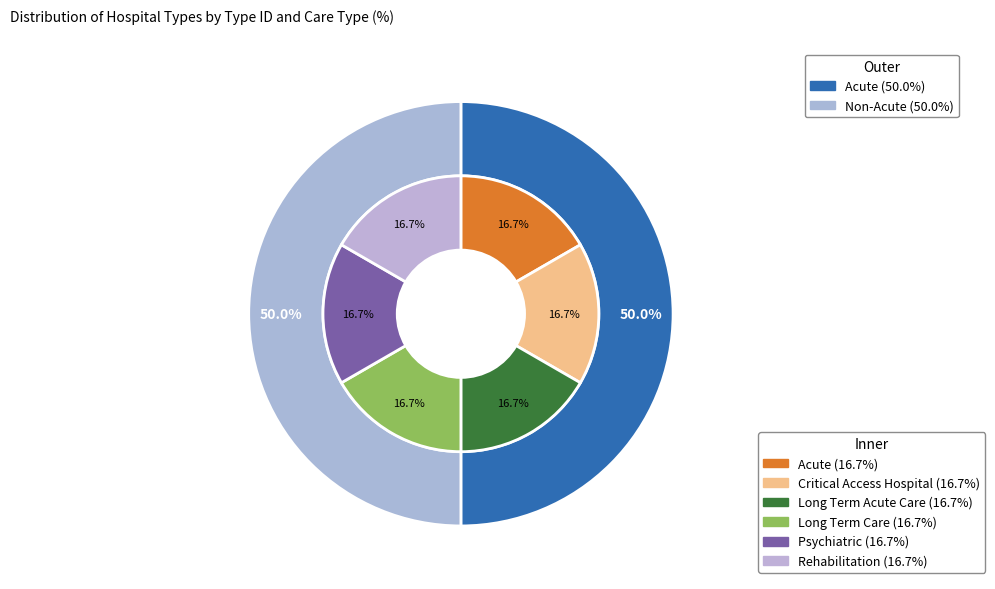

Combined, what portion of the pie is Rehabilitation and Acute?

33.3%